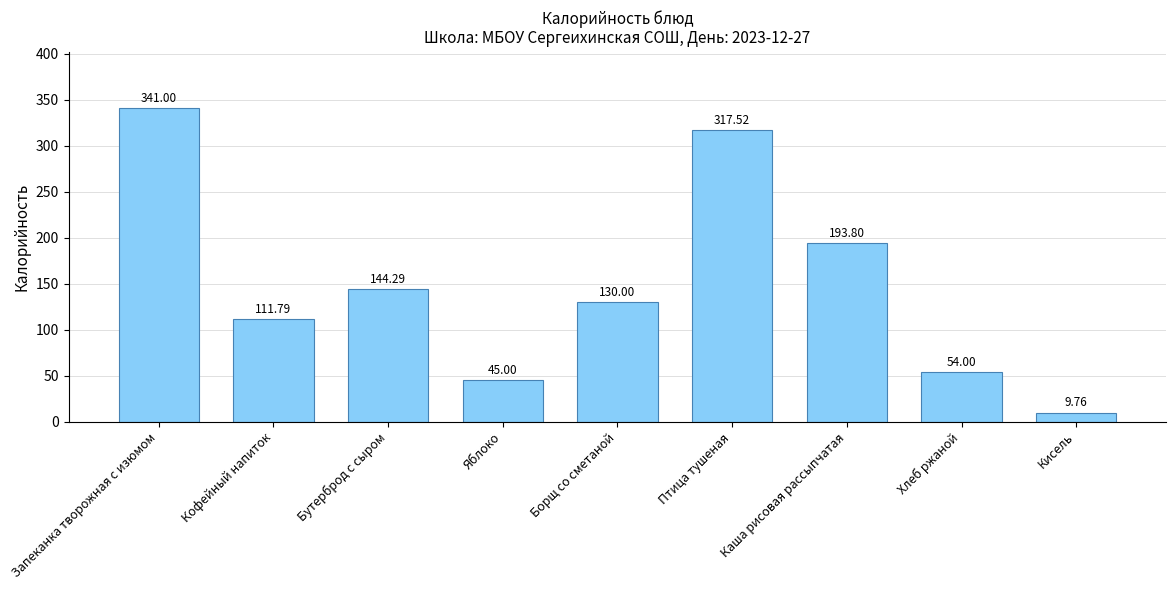

Where is the data nearest to the value 175?

Каша рисовая рассыпчатая